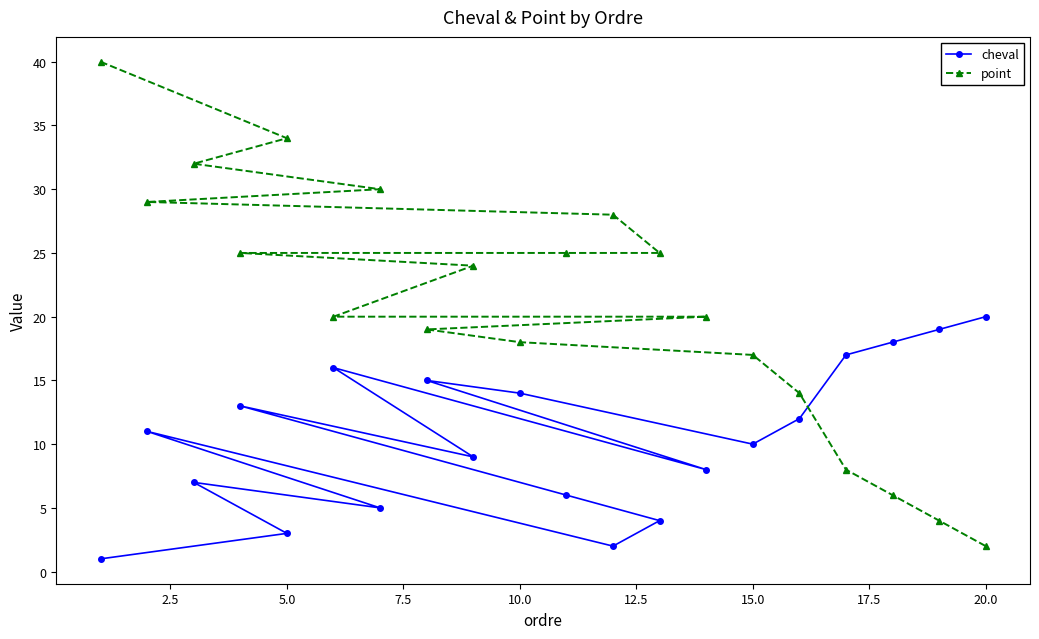

How many distinct data groups are displayed?

2